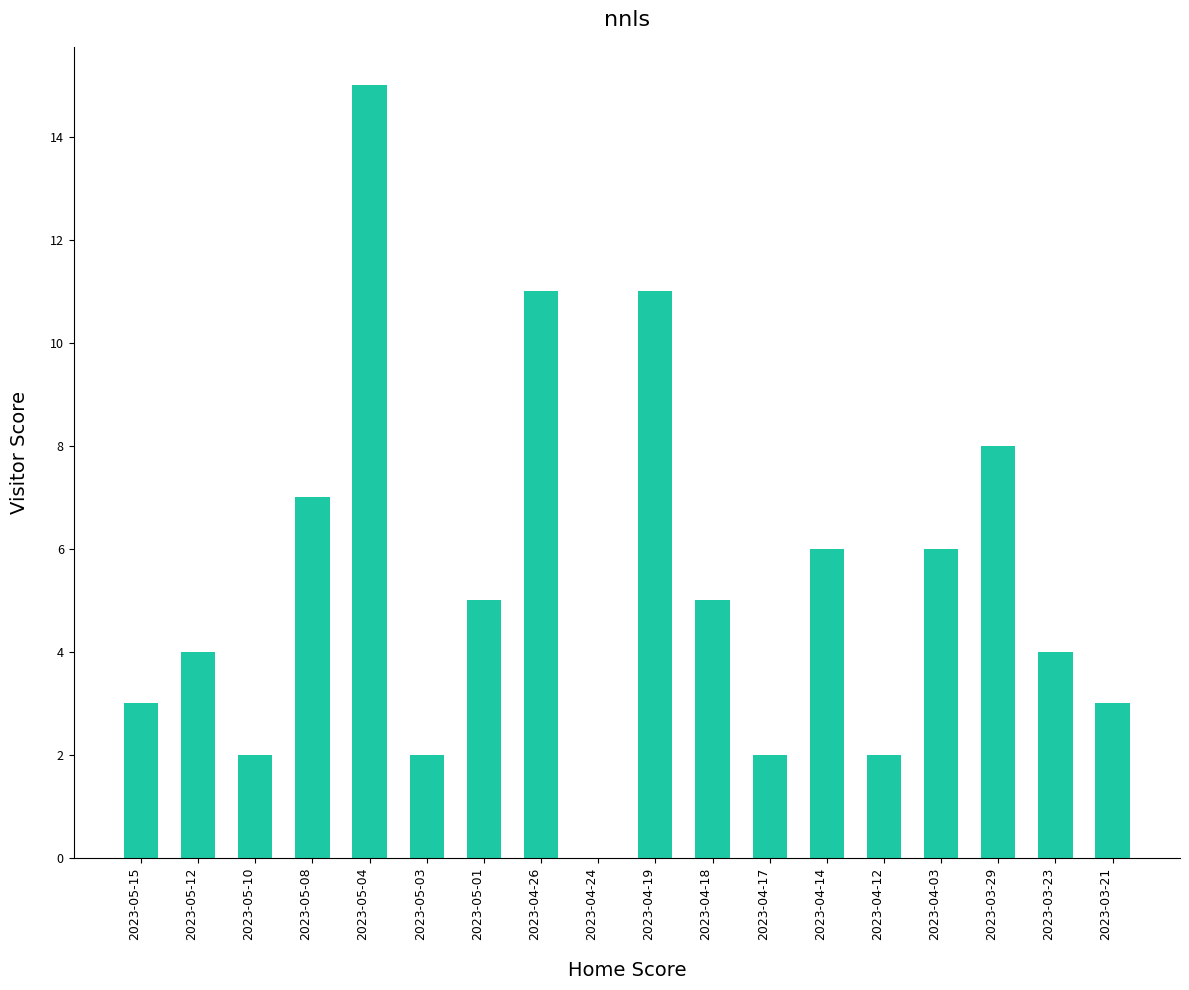

Which has a higher value, 2023-03-29 or 2023-04-14?

2023-03-29